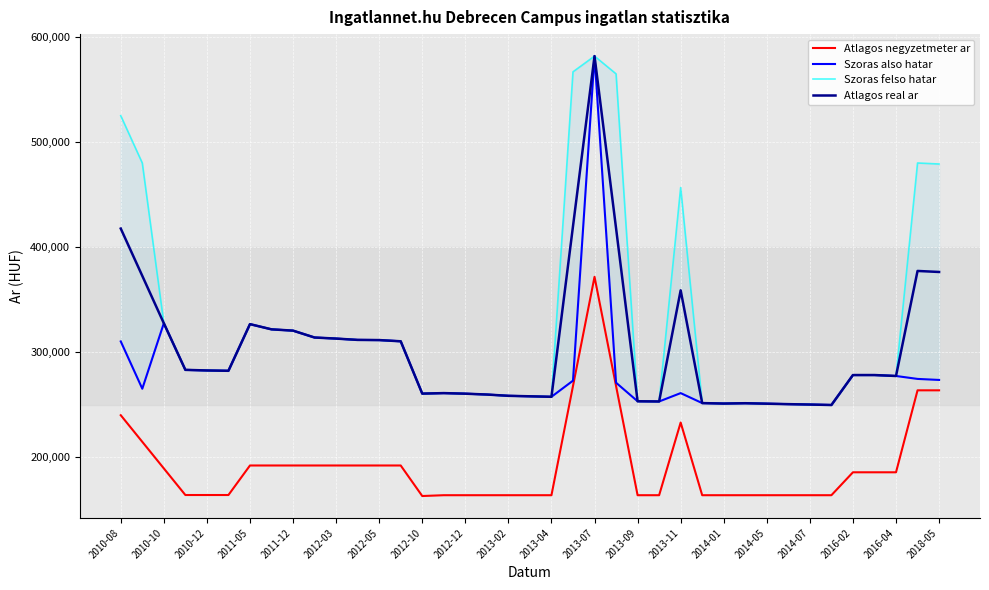

Does the chart display data point markers on the line(s)?

No